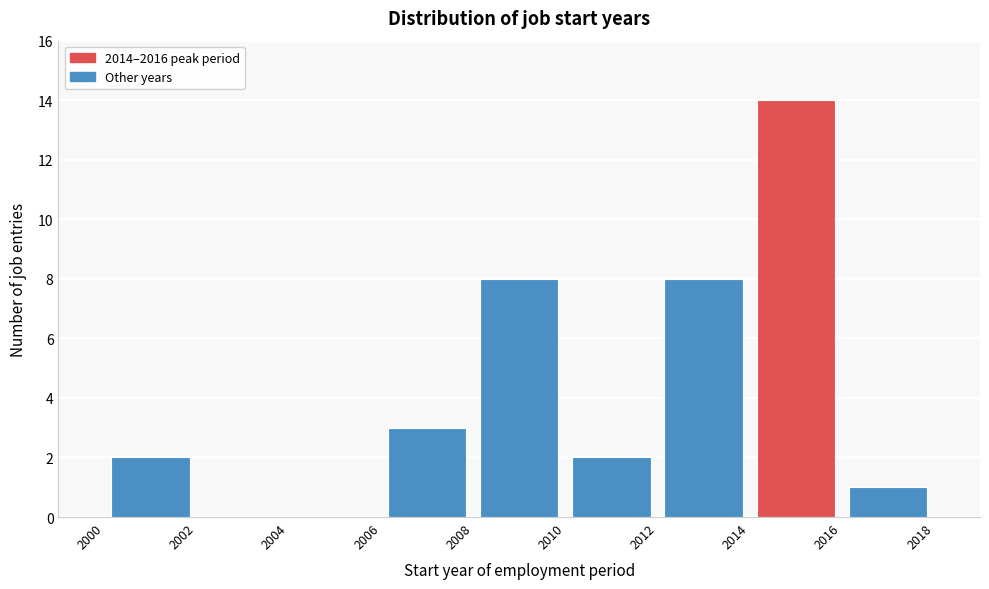

Reading left to right, list every bar in this chart as the range it spans on the x-axis followed by its height. The values are not printed on the chart, so give them approximately, as read against the axis.

2000 to 2002: 2
2002 to 2004: 0
2004 to 2006: 0
2006 to 2008: 3
2008 to 2010: 8
2010 to 2012: 2
2012 to 2014: 8
2014 to 2016: 14
2016 to 2018: 1